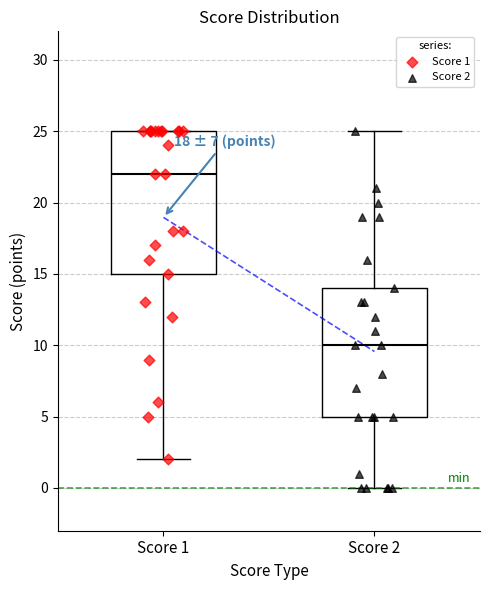

Reading left to right, transcribe this box plot: for each box, give where its median line is, the range the box spans, and where its two whiskers end, as read against the y-axis. The values are not printed on the chart, so give them approximately, as read against the axis.

Score 1: median 22, box 15 to 25, whiskers 2 to 25
Score 2: median 10, box 5 to 14, whiskers 0 to 25